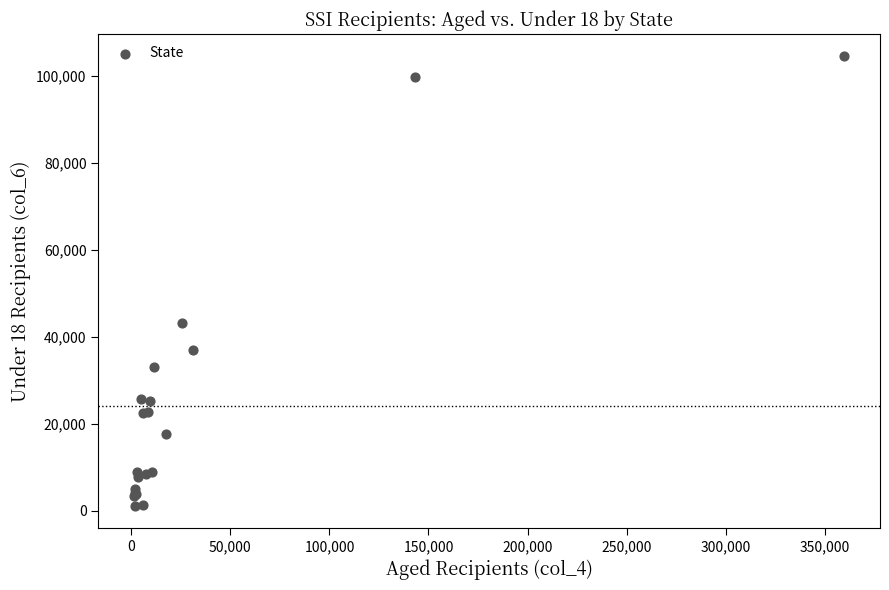

What Y value in the scatter plot is closest to 52848?

43197